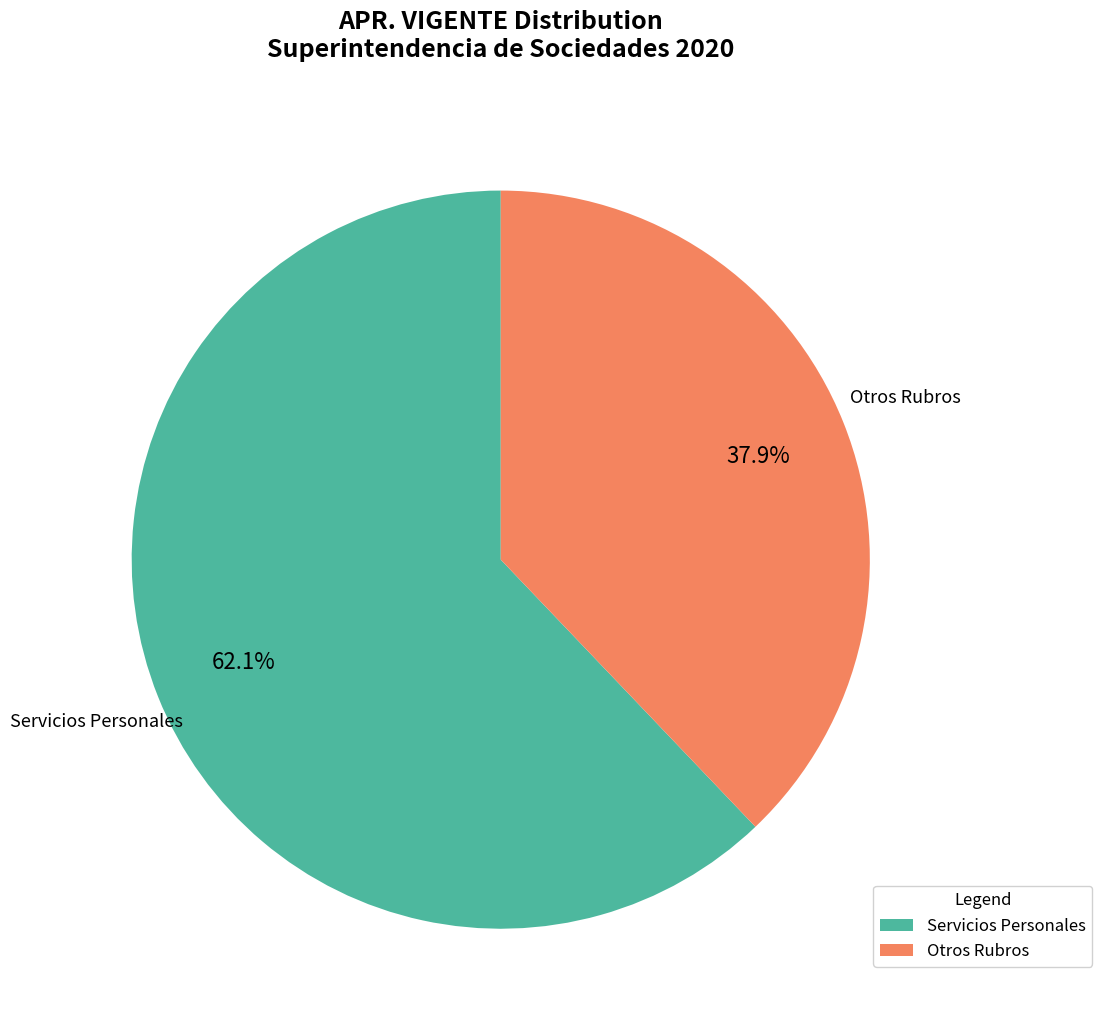

To the nearest percent, what is the average slice percentage?

50%